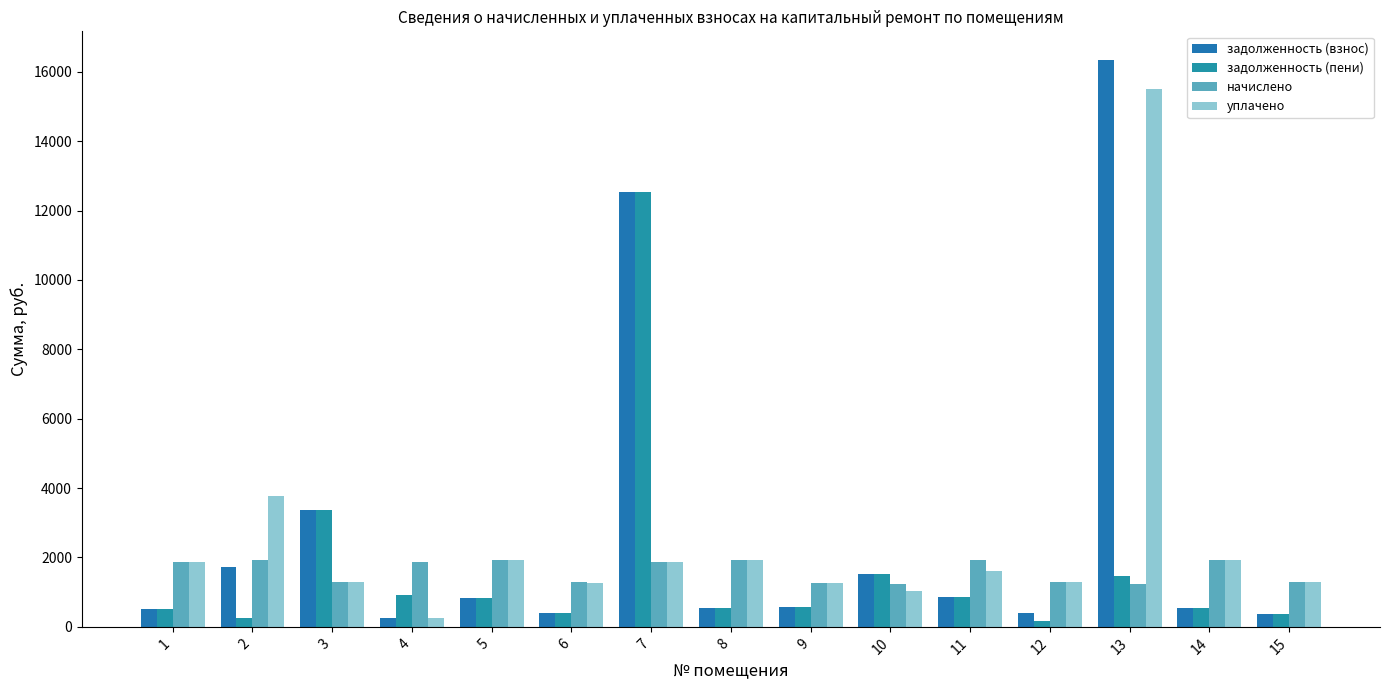

Which series changed the most between 10 and 12?

задолженность (пени)